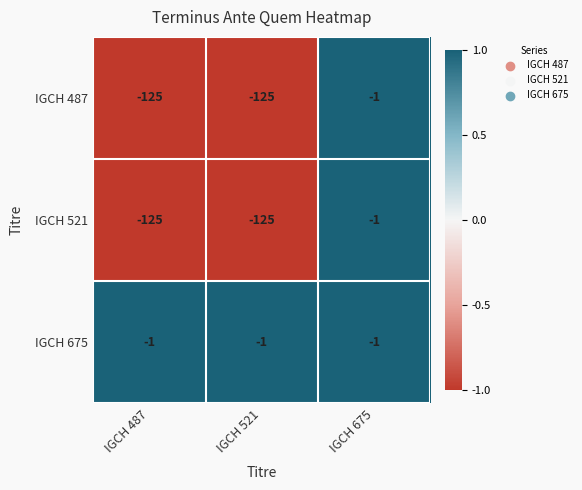

Reading right to left, what are all the values shown in this chart?

IGCH 487: IGCH 675=-1	IGCH 521=-125	IGCH 487=-125
IGCH 521: IGCH 675=-1	IGCH 521=-125	IGCH 487=-125
IGCH 675: IGCH 675=-1	IGCH 521=-1	IGCH 487=-1